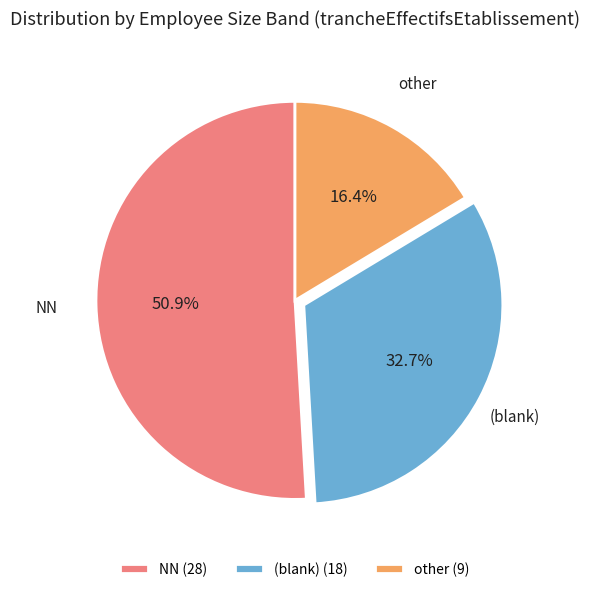

Between NN and (blank), which is larger?

NN